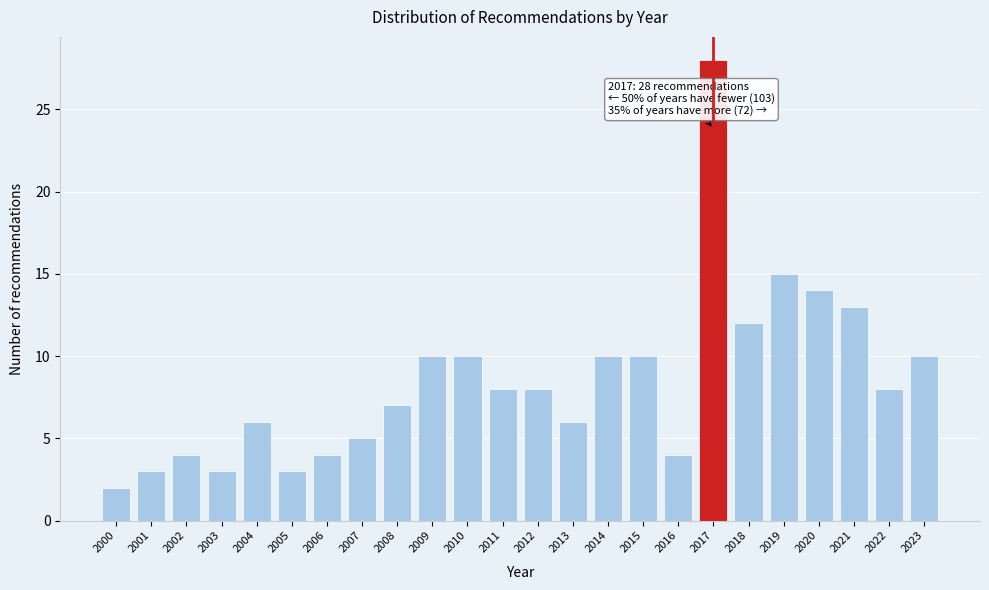

Reading left to right, extract all data points from this chart.

2	3	4	3	6	3	4	5	7	10	10	8	8	6	10	10	4	28	12	15	14	13	8	10